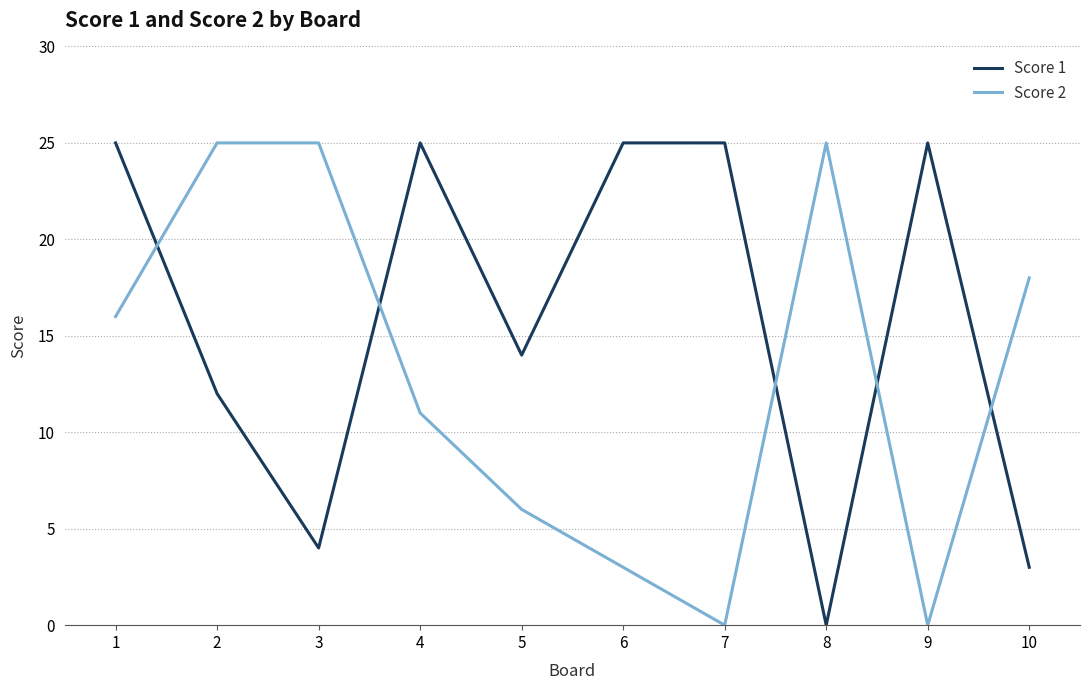

True or false: Score 2 has more than 0 interior local peaks.

True